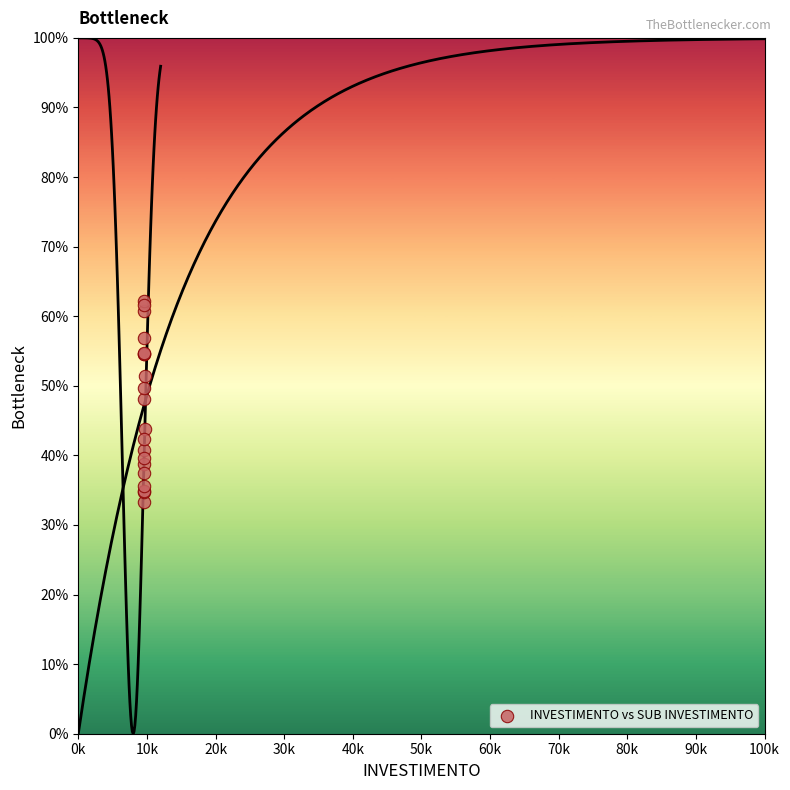

What Y value in the scatter plot is closest to 47?

48.2